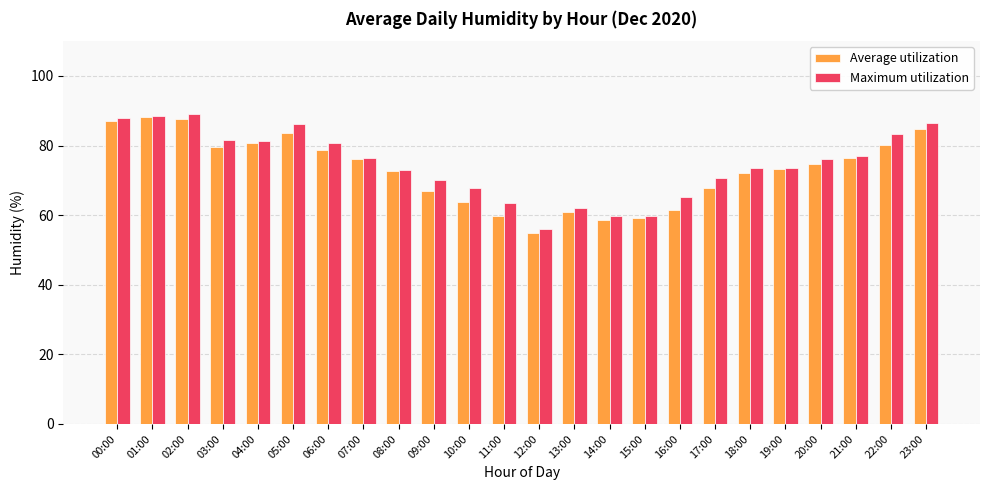

Are the bars grouped side by side (vs. stacked)?

Yes